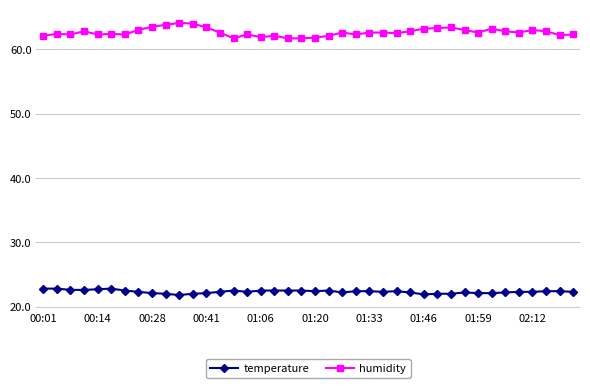

True or false: humidity has more than 1 interior local peaks.

True